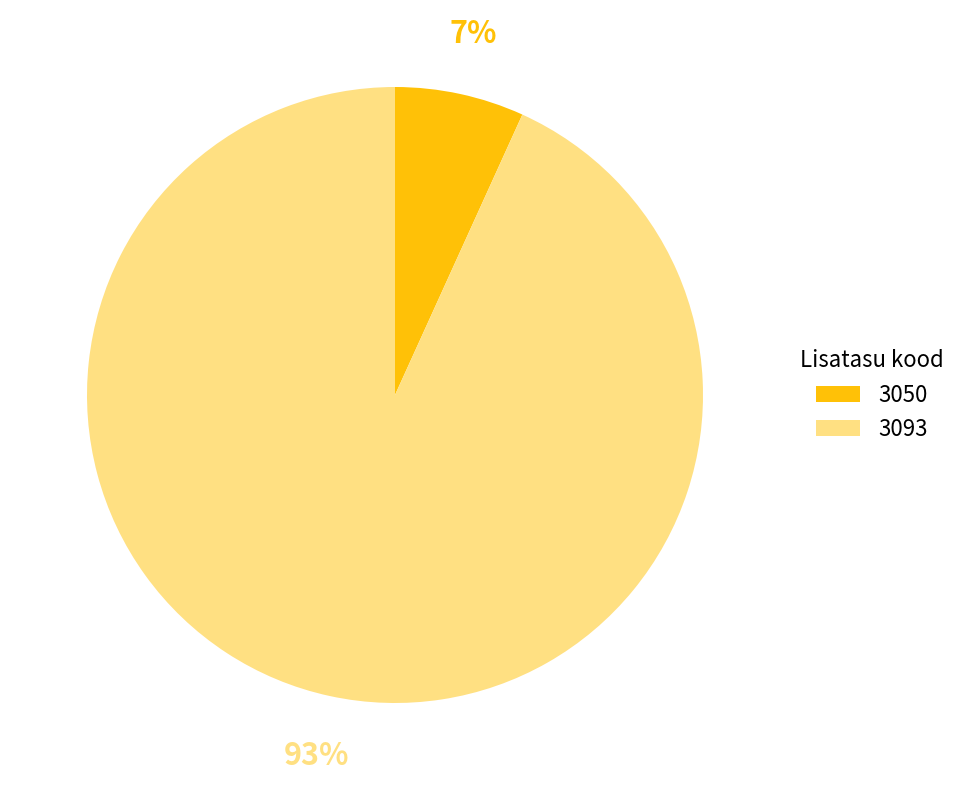

Rank the categories by value from highest to lowest.

3093, 3050